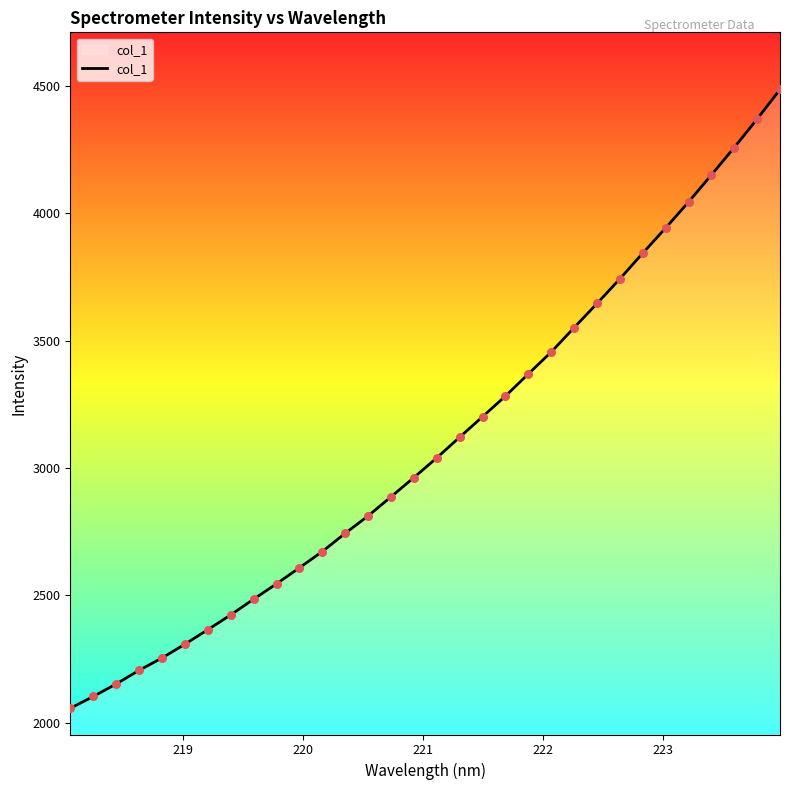

What is the greatest value displayed?

4485.8